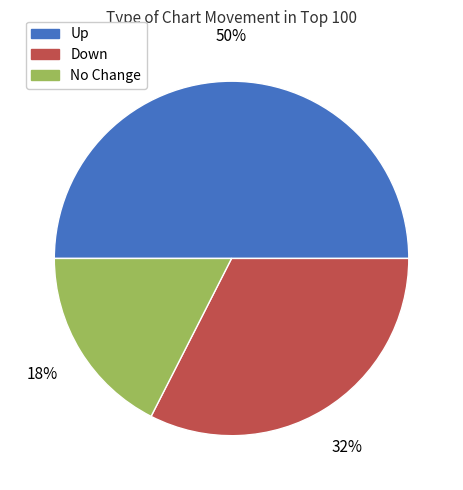

To the nearest percent, what percentage of the pie is Up?

50%